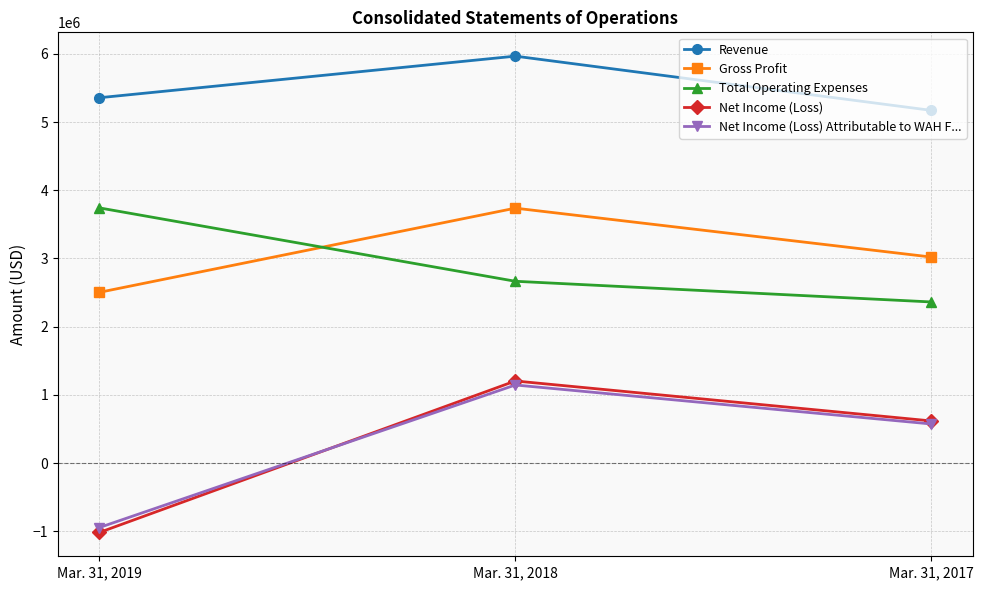

Reading left to right, list all the values displayed in this chart.

Revenue: Mar. 31, 2019=5358023	Mar. 31, 2018=5967896	Mar. 31, 2017=5172688
Gross Profit: Mar. 31, 2019=2503644	Mar. 31, 2018=3738400	Mar. 31, 2017=3021289
Total Operating Expenses: Mar. 31, 2019=3742235	Mar. 31, 2018=2665906	Mar. 31, 2017=2362477
Net Income (Loss): Mar. 31, 2019=-1018527	Mar. 31, 2018=1203477	Mar. 31, 2017=617231
Net Income (Loss) Attributable to WAH F...: Mar. 31, 2019=-946183	Mar. 31, 2018=1144603	Mar. 31, 2017=572701